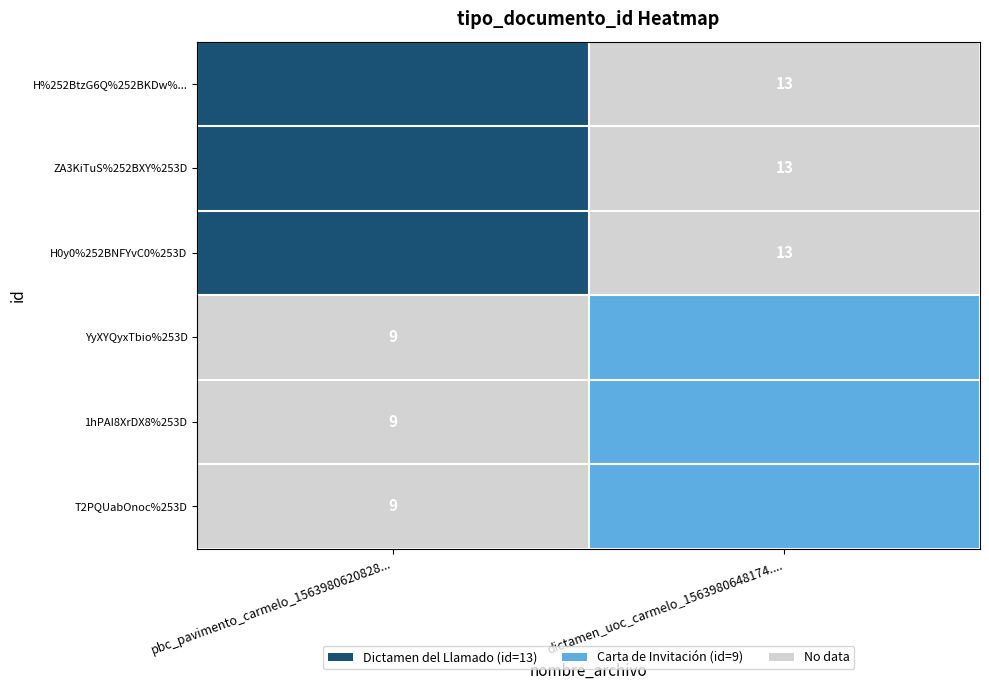

Is the value of ZA3KiTuS%252BXY%253D at dictamen_uoc_carmelo_1563980648174.... greater than the value of YyXYQyxTbio%253D at pbc_pavimento_carmelo_1563980620828...?

No